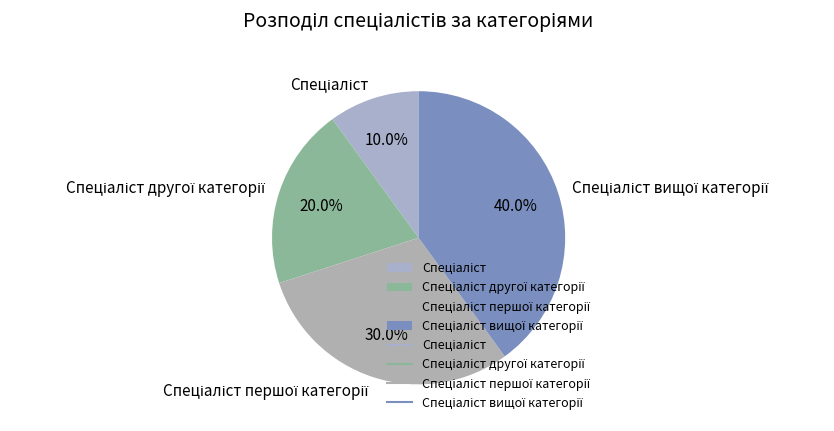

Does any single category account for the majority?

No